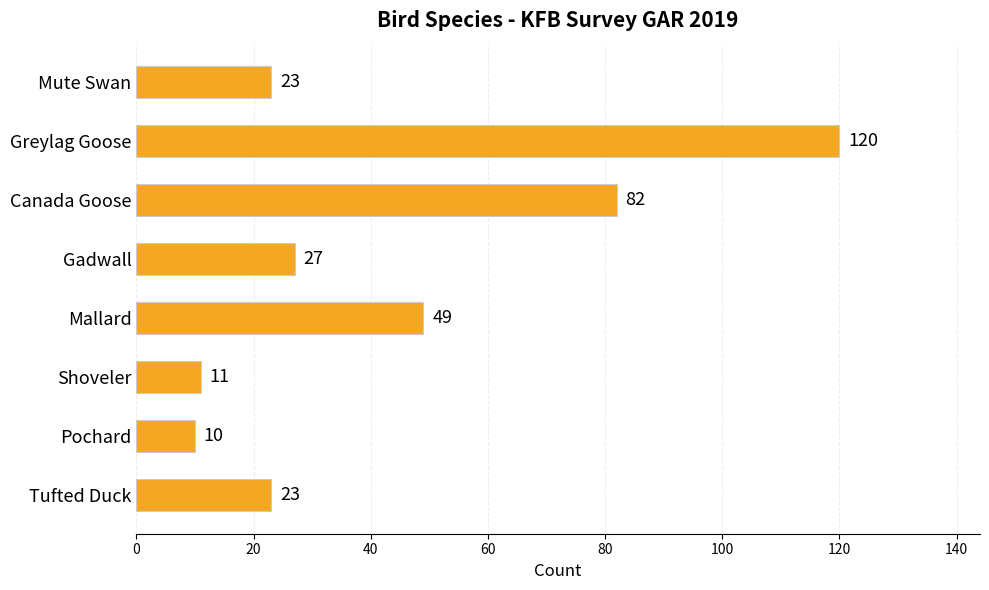

What is the approximate value at Pochard?

10